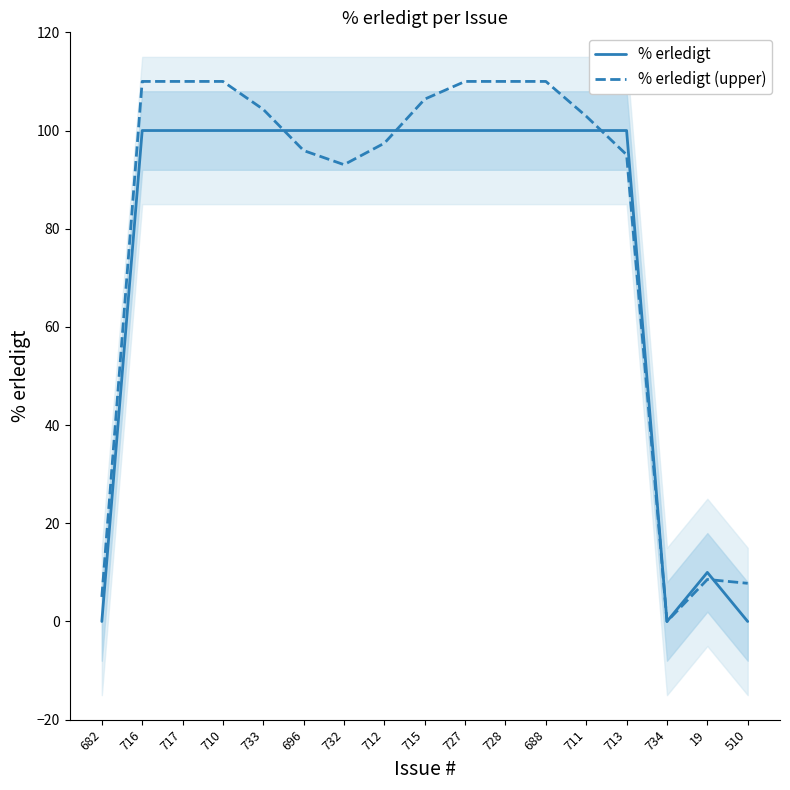

How many positive values does the % erledigt series have?

14